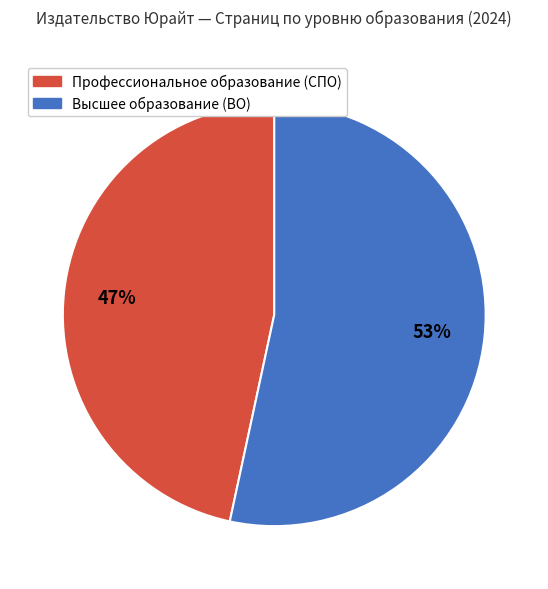

To the nearest percent, what is the average slice percentage?

50%